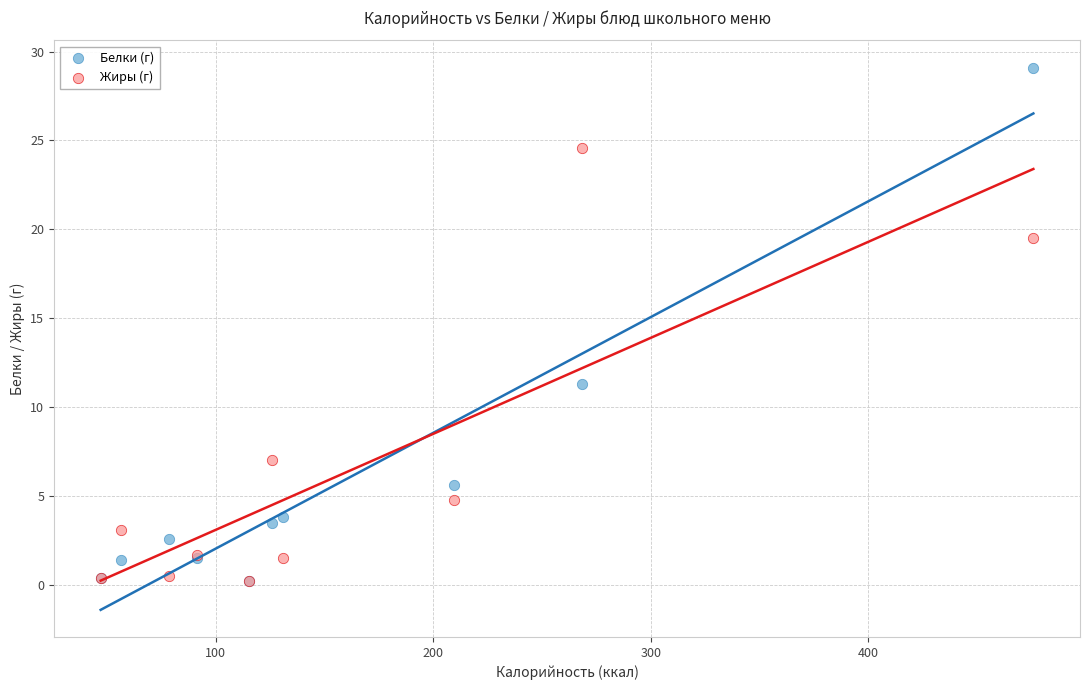

Which series reaches the maximum Y coordinate?

Белки (г)